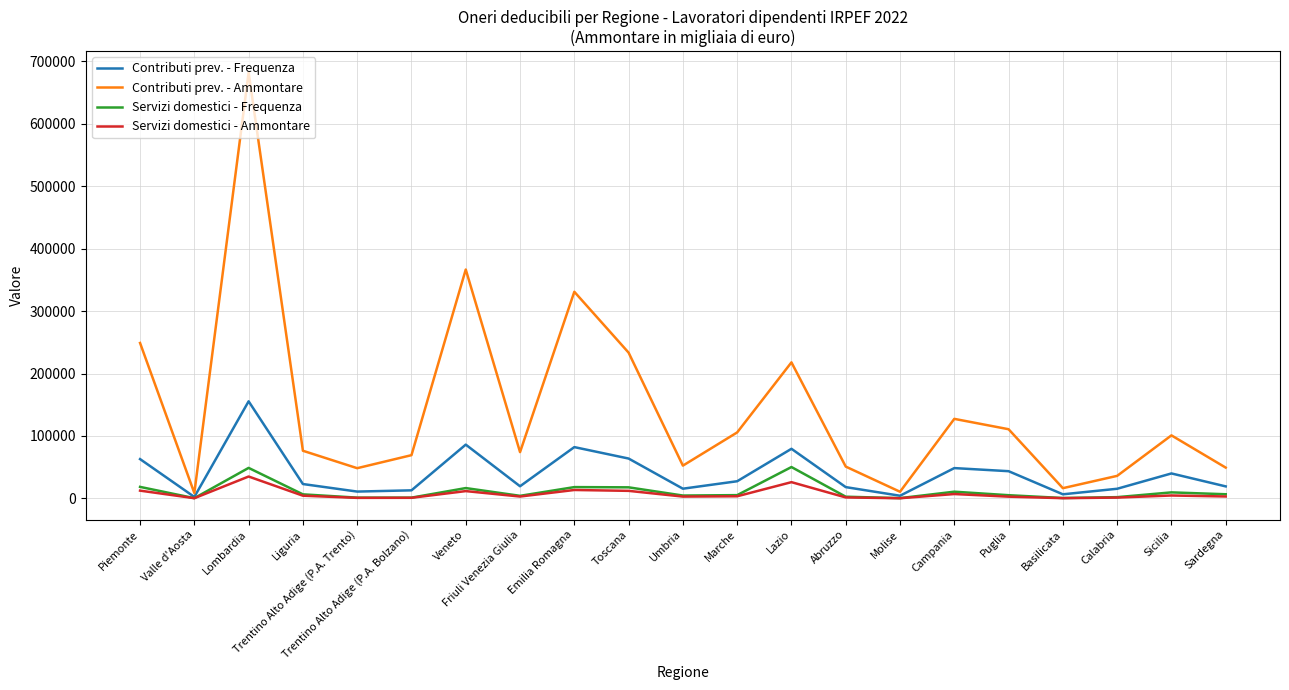

At which category is the sum across all series the highest?

Lombardia